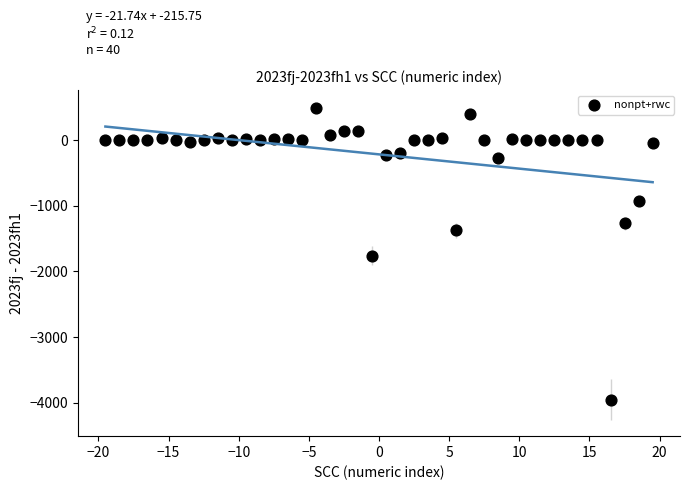

What is the range of X values (max minus min)?

39.0